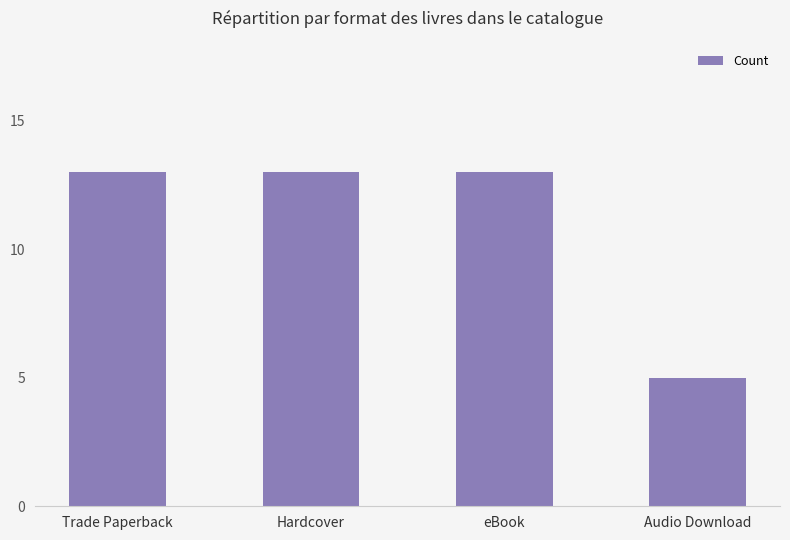

Between Hardcover and Audio Download, which is larger?

Hardcover